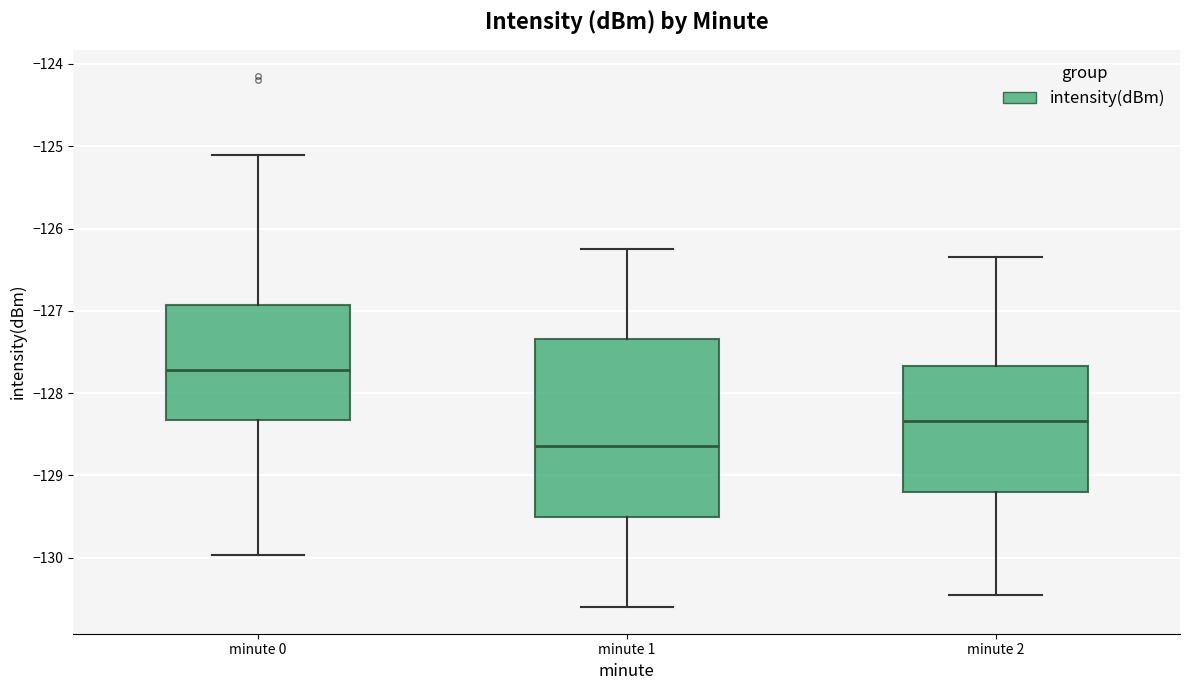

Which box has the highest median line?

minute 0